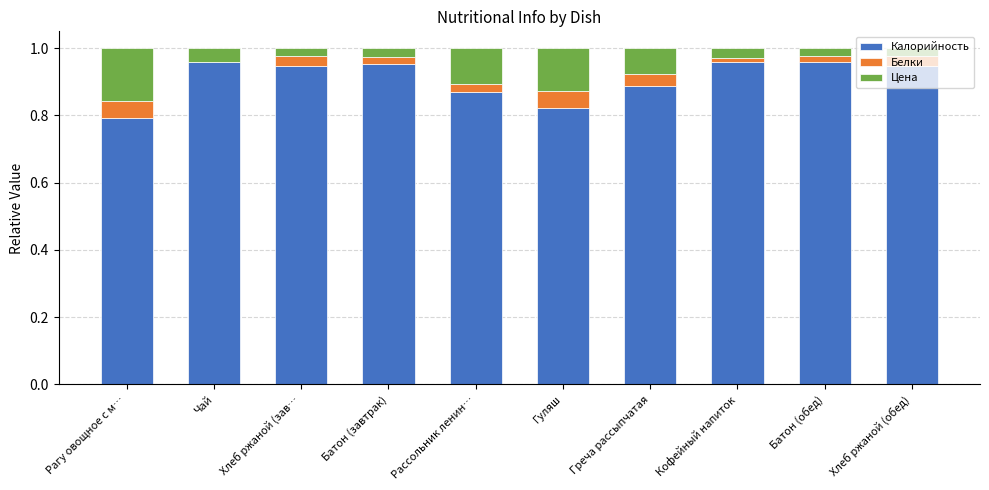

Are the bars horizontal?

No